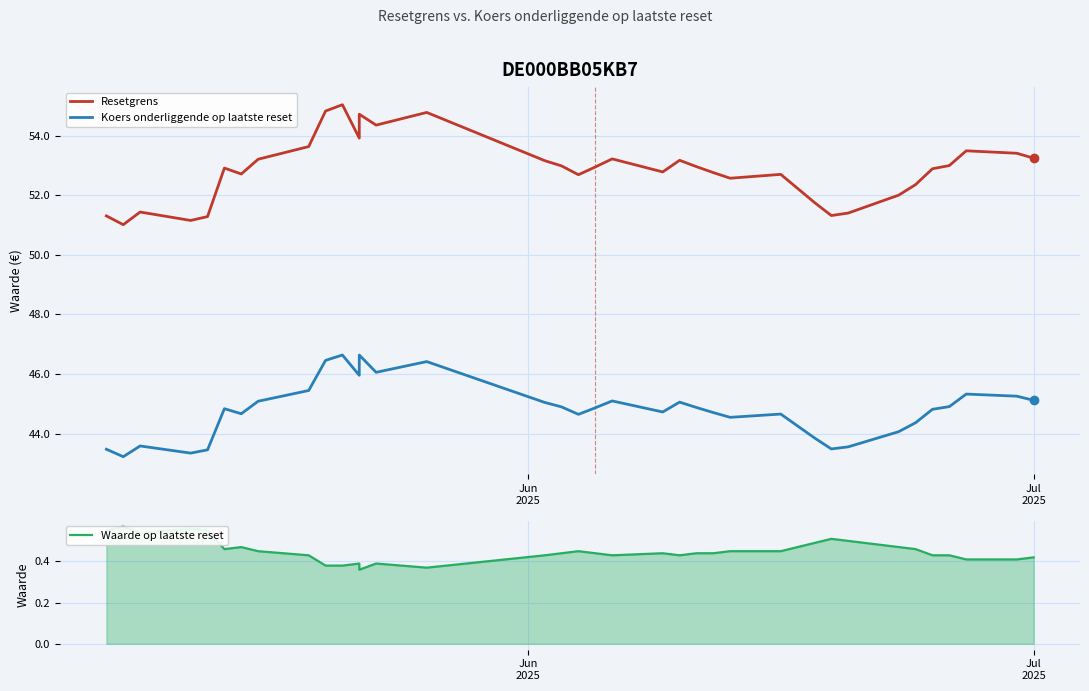

Reading right to left, list all the values displayed in this chart.

Resetgrens: 53.2	53.4	53.5	53.0	52.9	52.4	52.0	51.4	51.3	51.8	52.2	52.7	52.6	52.8	53.0	53.2	52.8	53.2	52.9	52.7	53.0	53.2	54.8	54.4	54.7	53.9	55.0	54.8	53.6	53.2	52.7	52.9	51.3	51.2	51.4	51.0	51.3
Koers onderliggende op laatste reset: 45.1	45.3	45.3	44.9	44.8	44.4	44.1	43.6	43.5	43.9	44.3	44.7	44.5	44.7	44.9	45.1	44.7	45.1	44.9	44.6	44.9	45.0	46.4	46.1	46.6	46.0	46.6	46.5	45.5	45.1	44.7	44.8	43.5	43.4	43.6	43.2	43.5
Waarde op laatste reset: 0.4	0.4	0.4	0.4	0.4	0.5	0.5	0.5	0.5	0.5	0.5	0.5	0.5	0.4	0.4	0.4	0.4	0.4	0.4	0.5	0.4	0.4	0.4	0.4	0.4	0.4	0.4	0.4	0.4	0.5	0.5	0.5	0.6	0.6	0.5	0.6	0.6